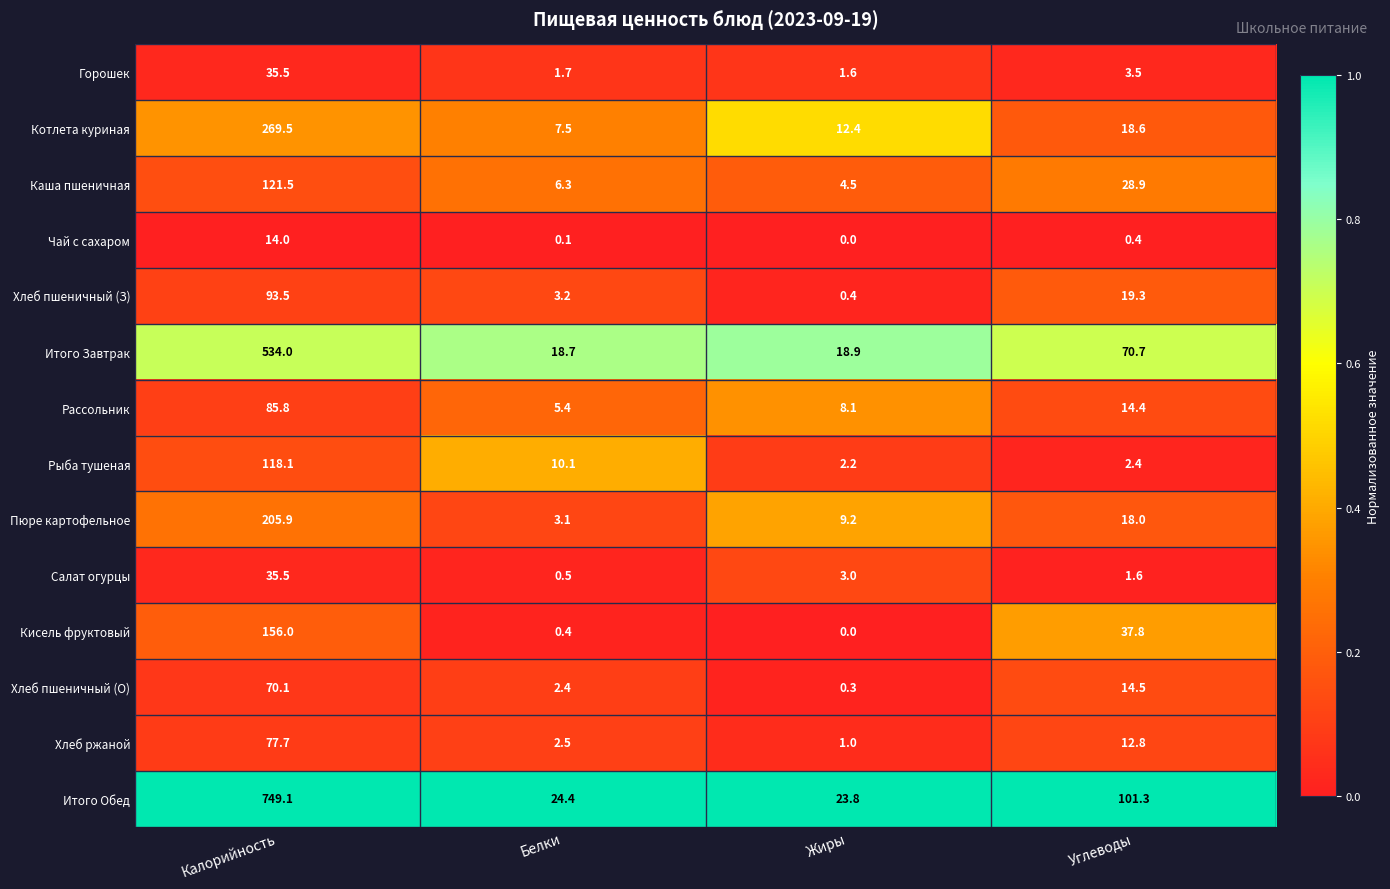

Which series has the largest range (max minus min)?

Итого Обед